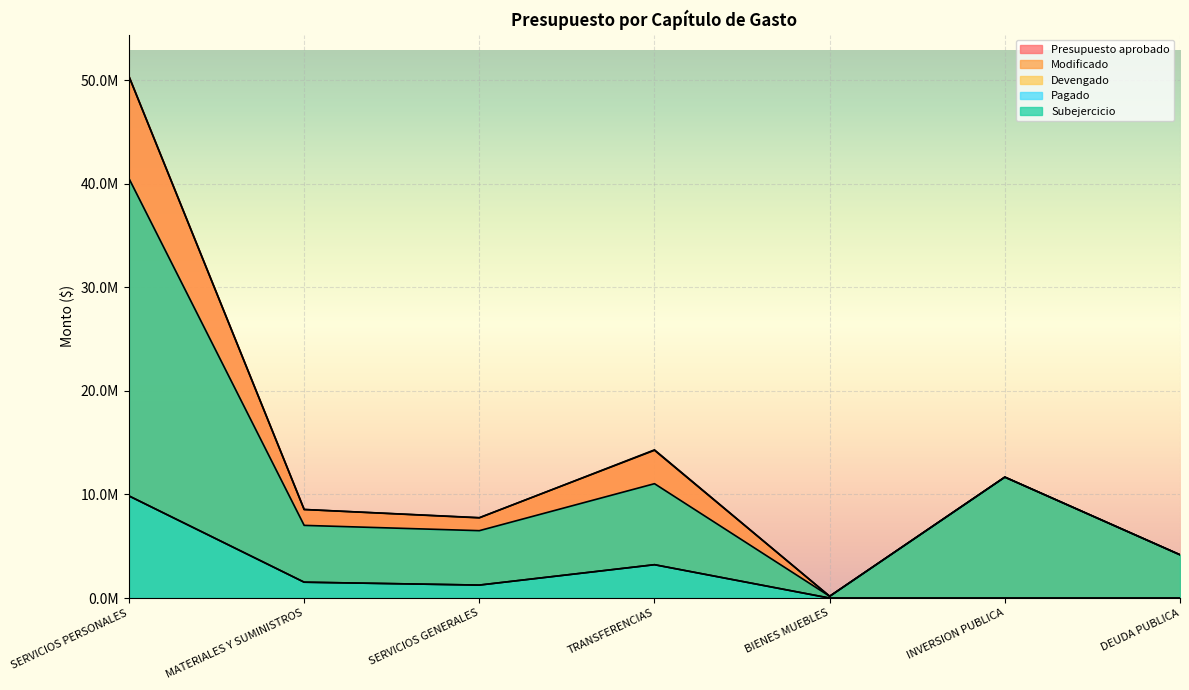

What is the total value across all series at MATERIALES Y SUMINISTROS?

27189529.3